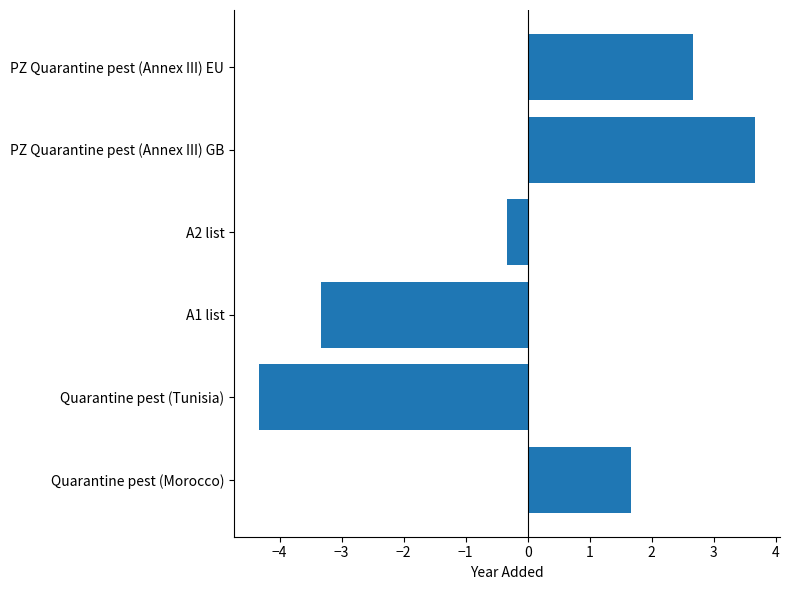

True or false: the data shows 2.7 at PZ Quarantine pest (Annex III) EU.

True